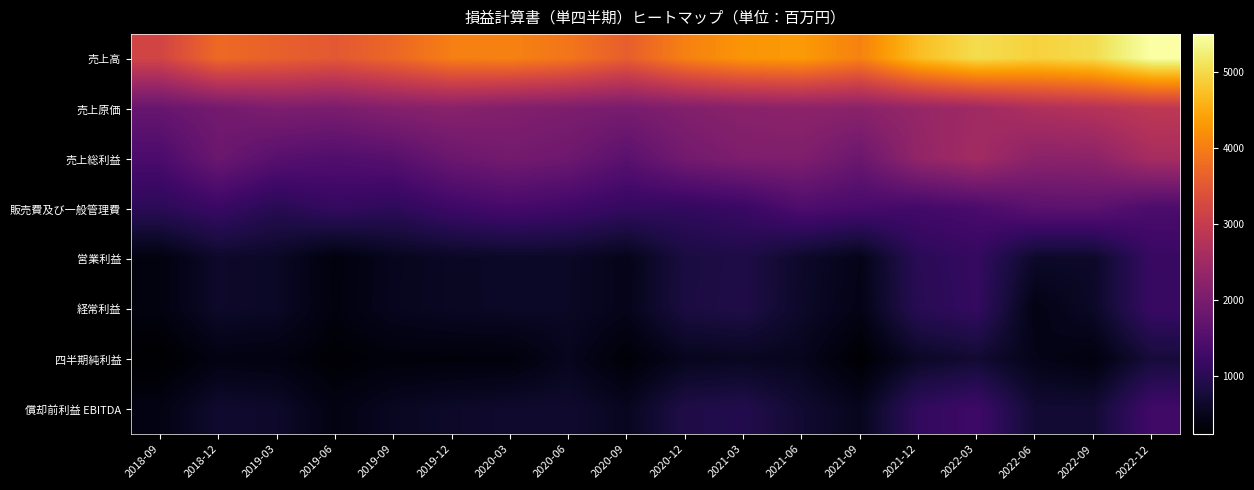

Rank the series at 2020-06 from highest to lowest value.

売上高, 売上原価, 売上総利益, 販売費及び一般管理費, 償却前利益 EBITDA, 営業利益, 経常利益, 四半期純利益